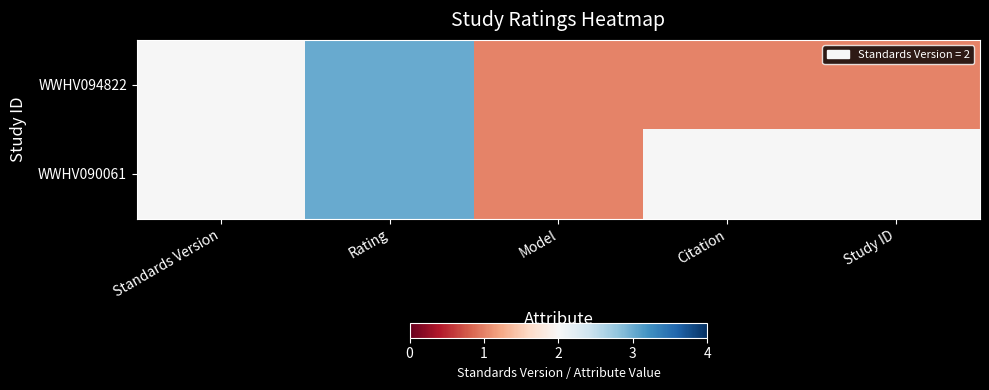

Rank the series by their average value, from highest to lowest.

WWHV090061, WWHV094822